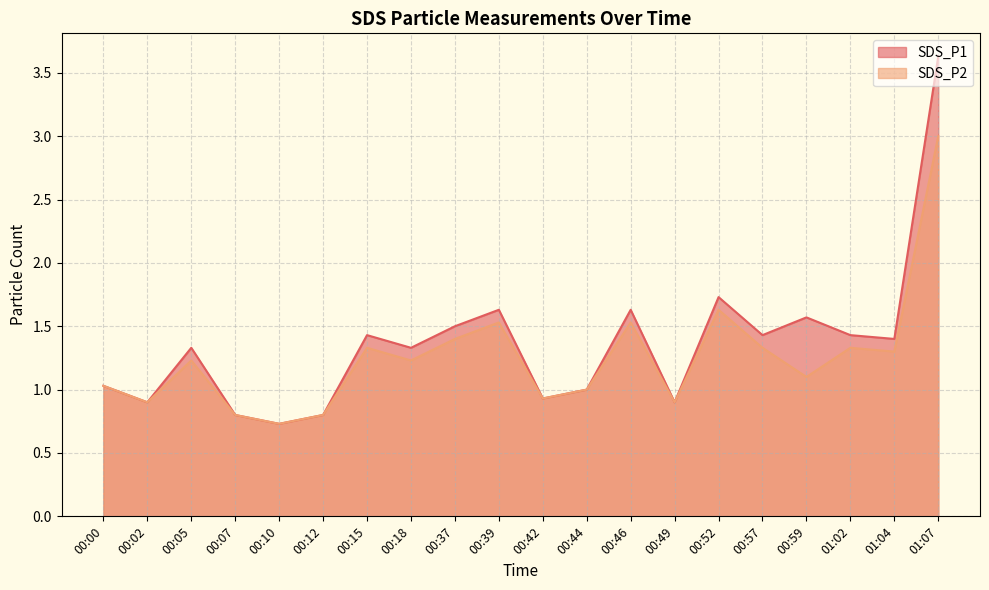

How many distinct data groups are displayed?

2